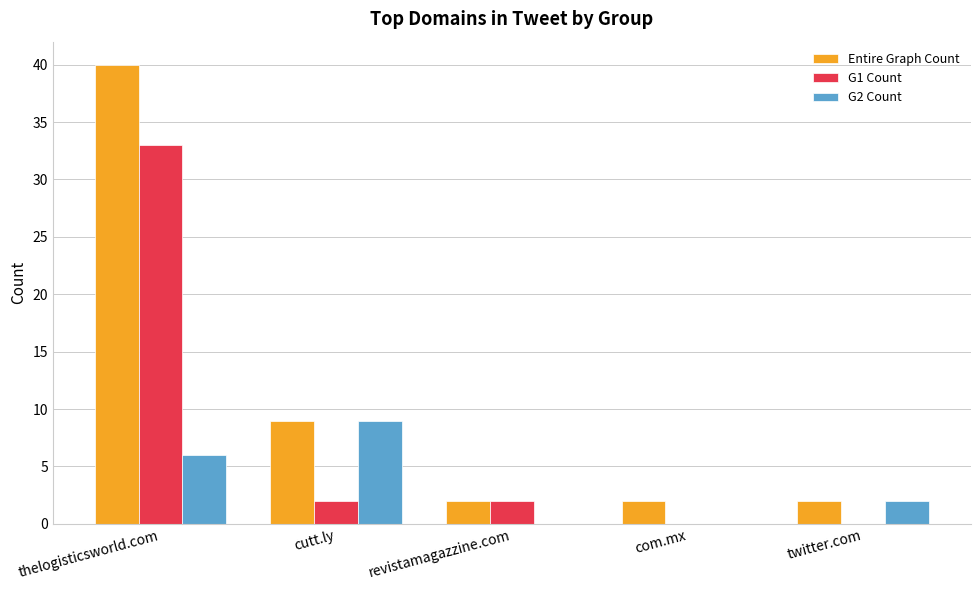

Are the bars horizontal?

No